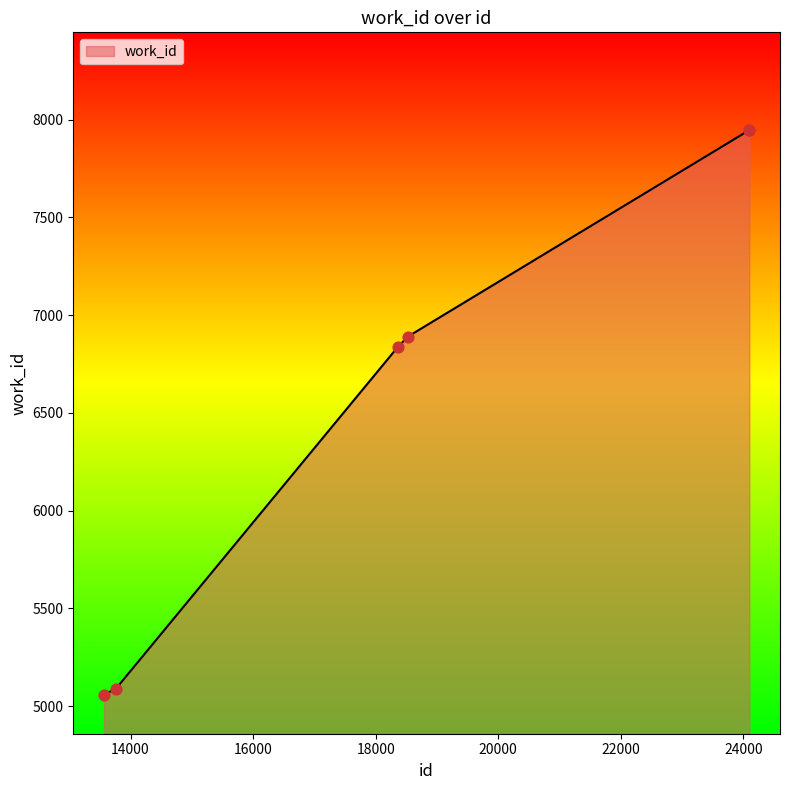

What is the maximum value shown in the chart?

7946